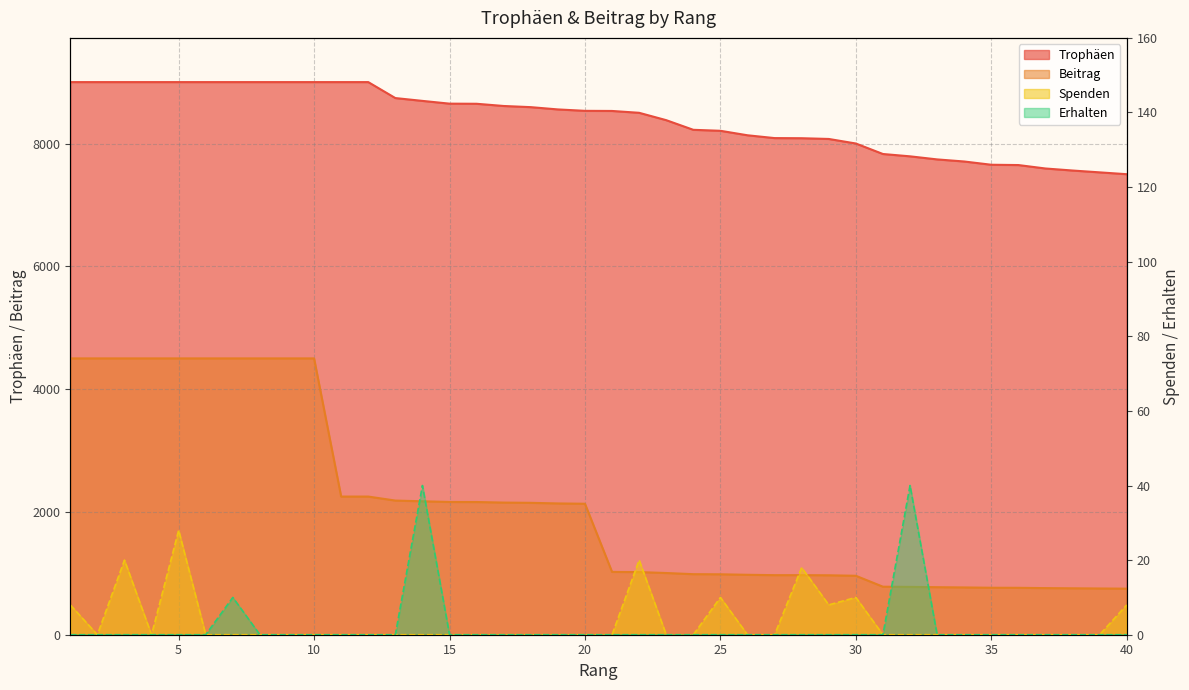

True or false: Trophäen has more than 2 points higher than both neighbors.

False